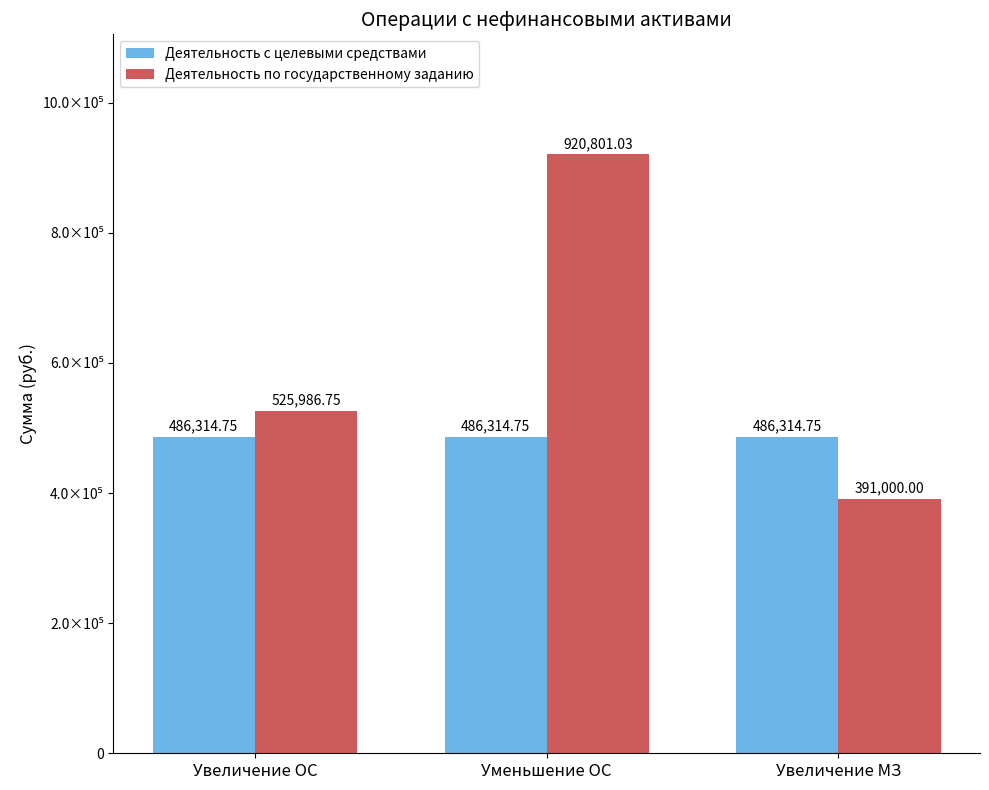

Where is Деятельность по государственному заданию nearest to the value 655900?

Увеличение ОС